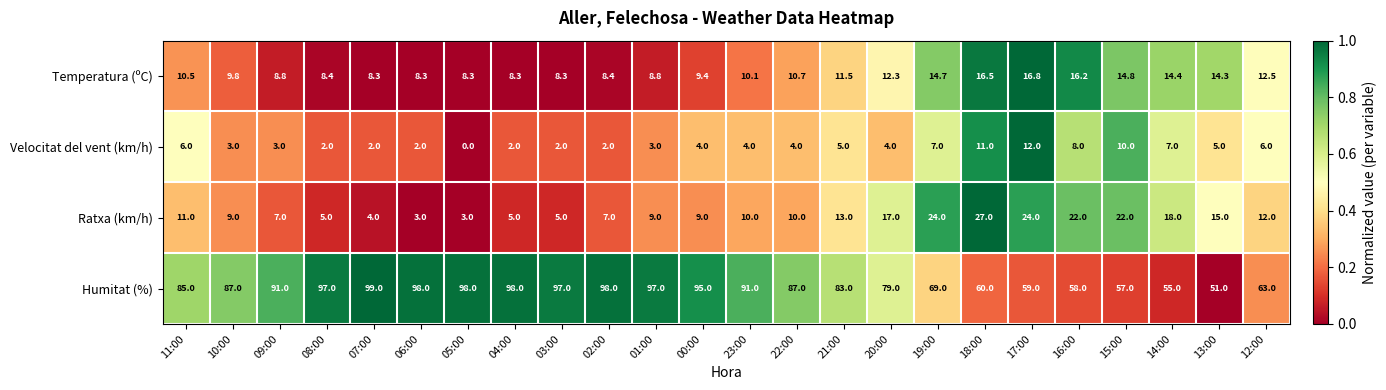

Rank the series at 07:00 from highest to lowest value.

Humitat (%), Temperatura (ºC), Ratxa (km/h), Velocitat del vent (km/h)